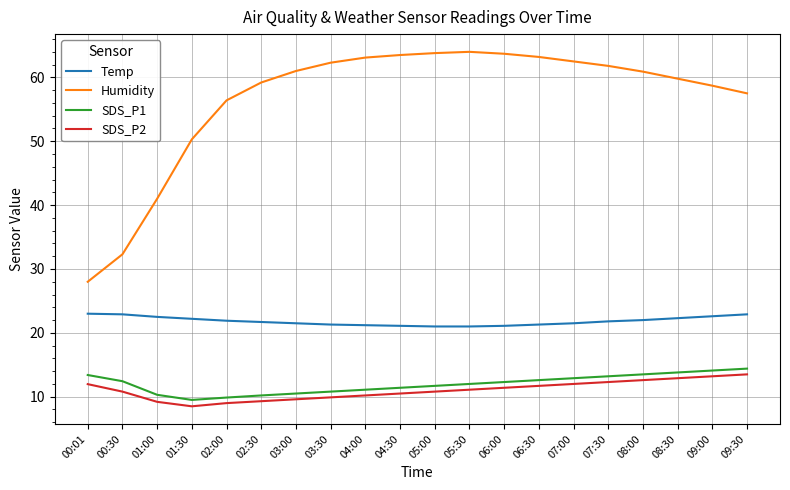

The SDS_P1 series shows 10.5 at 03:00. True or false?

True